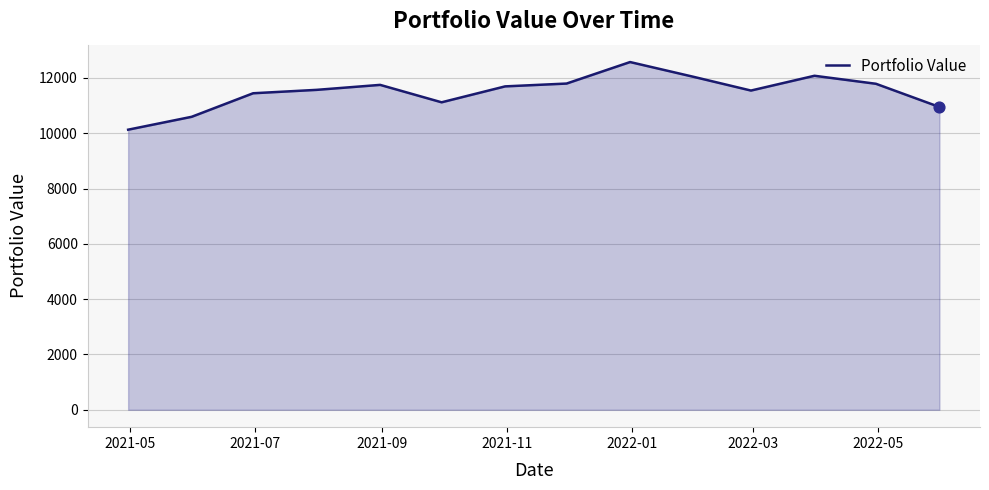

What is the greatest value displayed?

12576.6